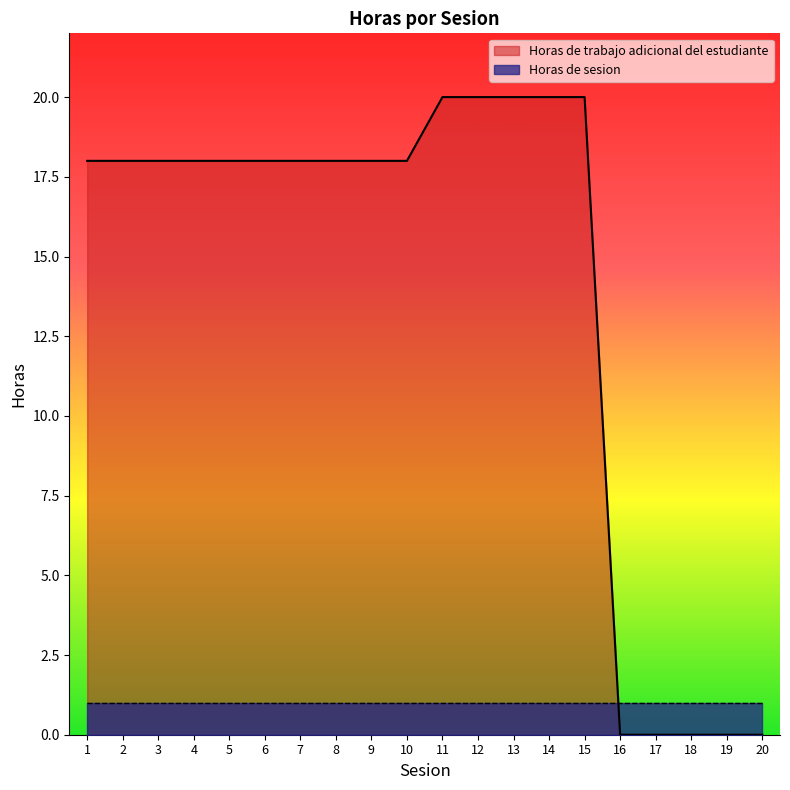

What is the difference between the maximum and second lowest values?

20